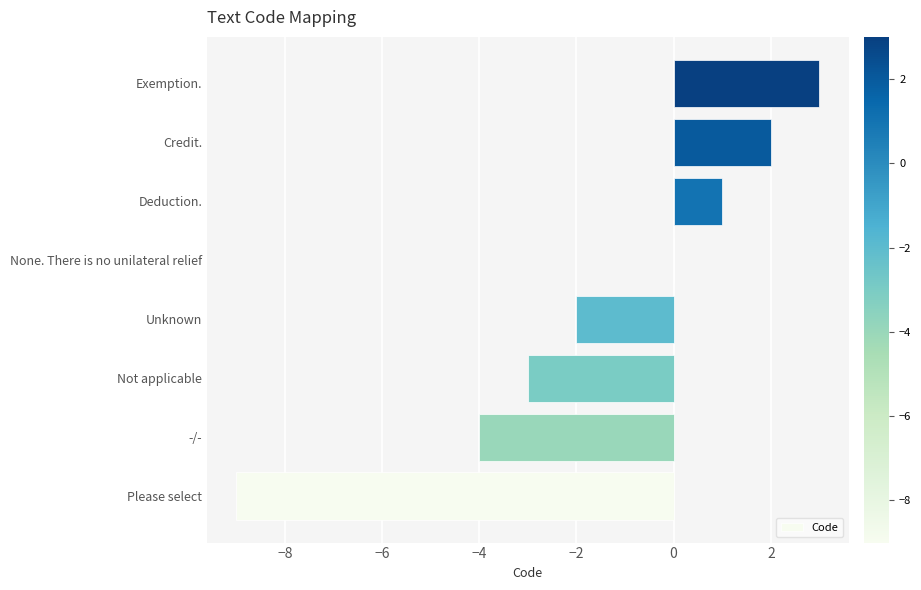

Which has a higher value, None. There is no unilateral relief or Exemption.?

Exemption.